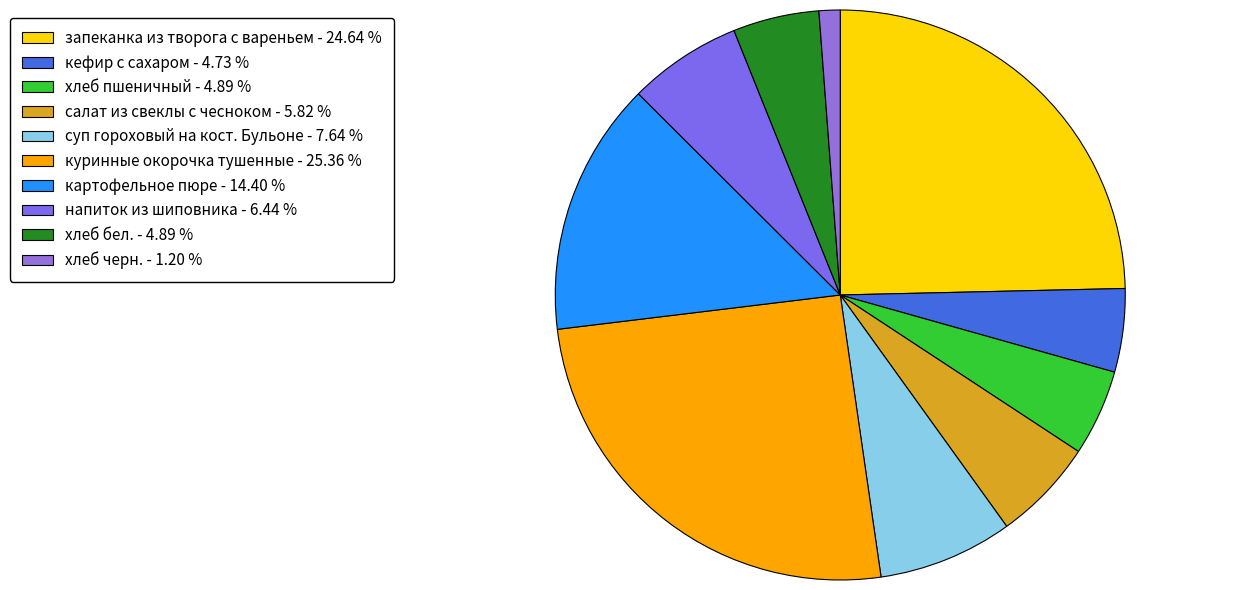

Between кефир с сахаром and суп гороховый на кост. Бульоне, which is larger?

суп гороховый на кост. Бульоне